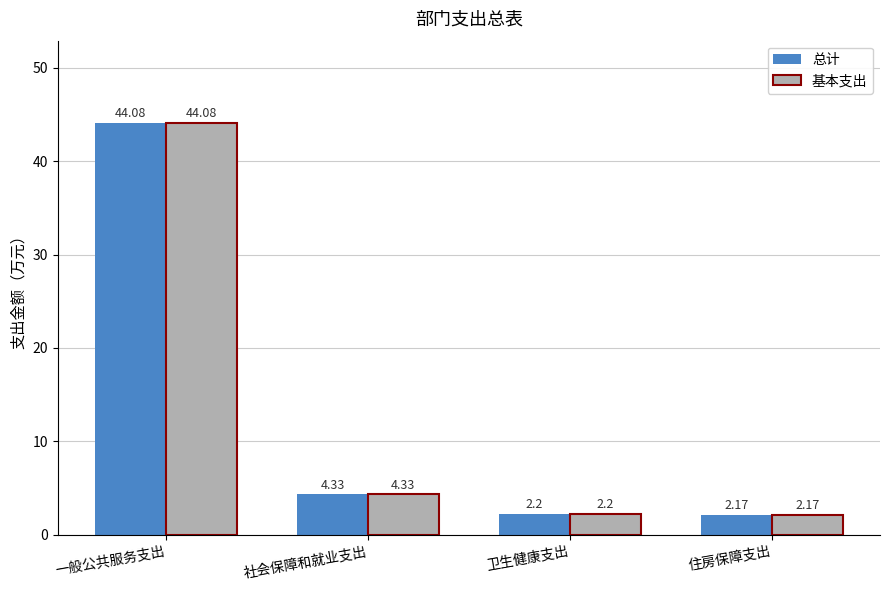

What is the sum of all 总计 values?

52.8